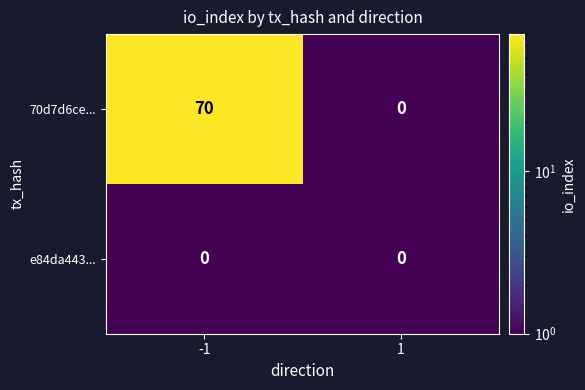

What is the minimum value shown in the chart?

0